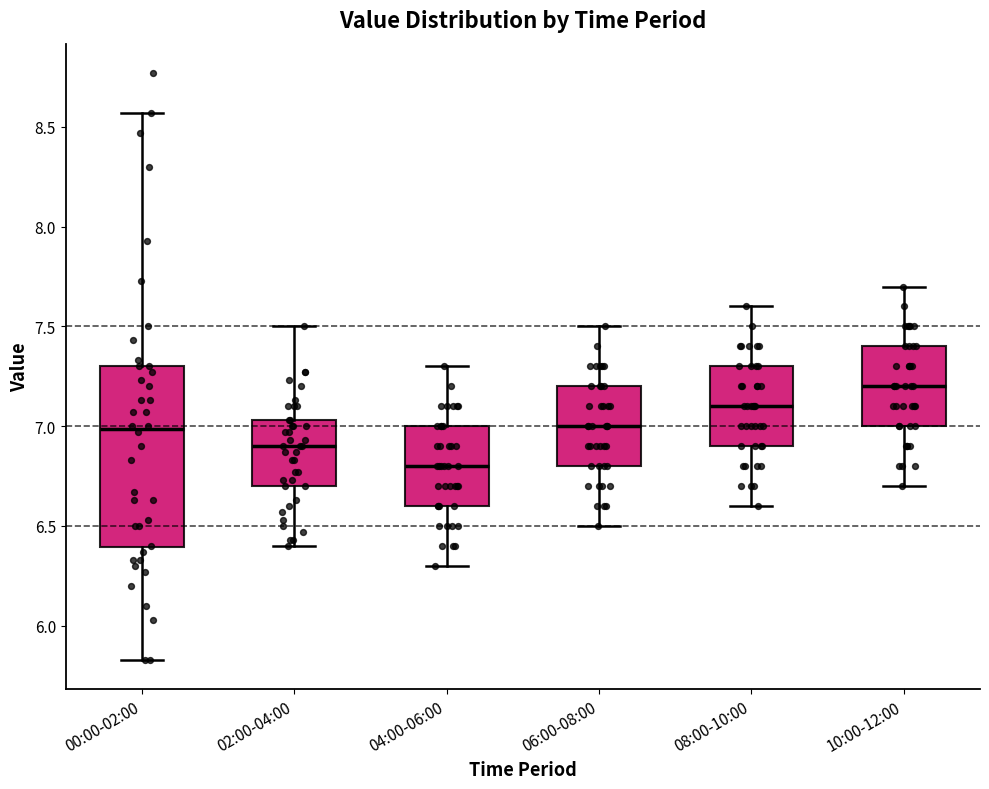

Where is the upper edge of the box for 10:00-12:00 on the y-axis? The values are not printed on the chart, so give them approximately, as read against the axis.

7.40